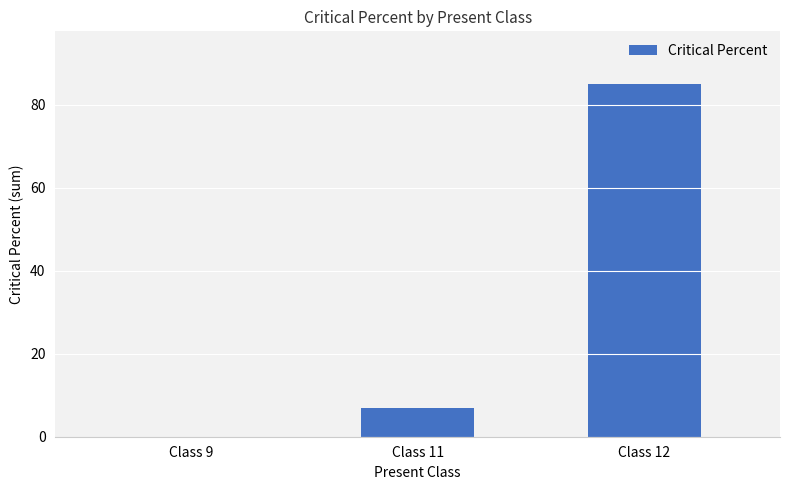

At which label is the value closest to 42?

Class 11